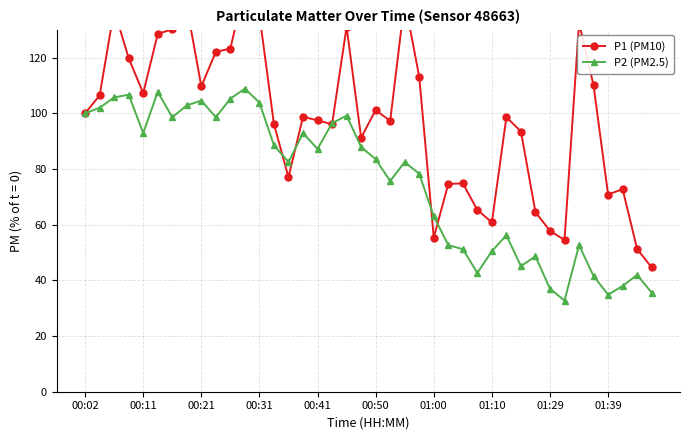

List the series in order of their peak value, lowest first.

P2 (PM2.5), P1 (PM10)